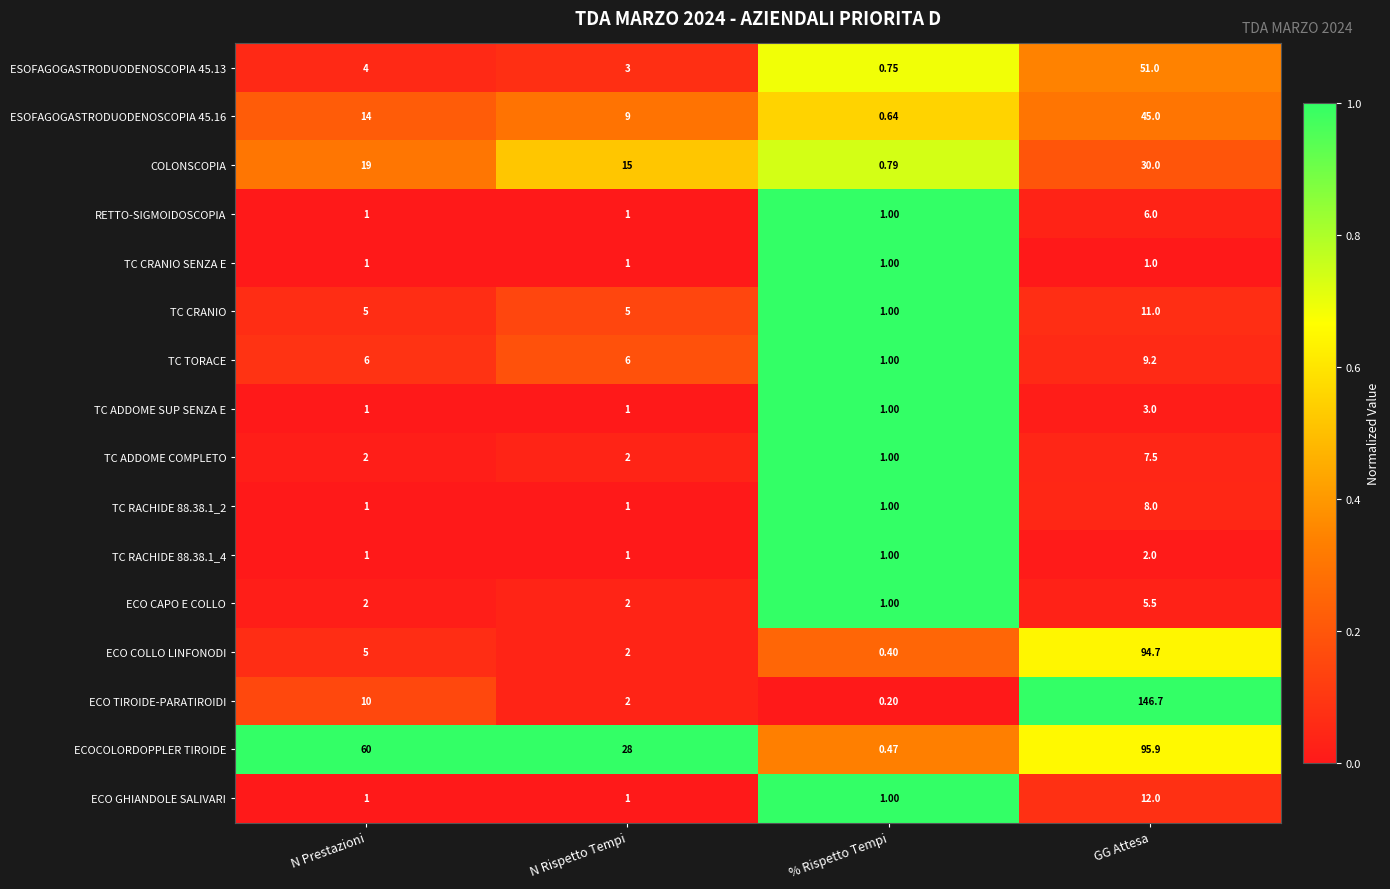

Which series has the largest total across all categories?

ECOCOLORDOPPLER TIROIDE